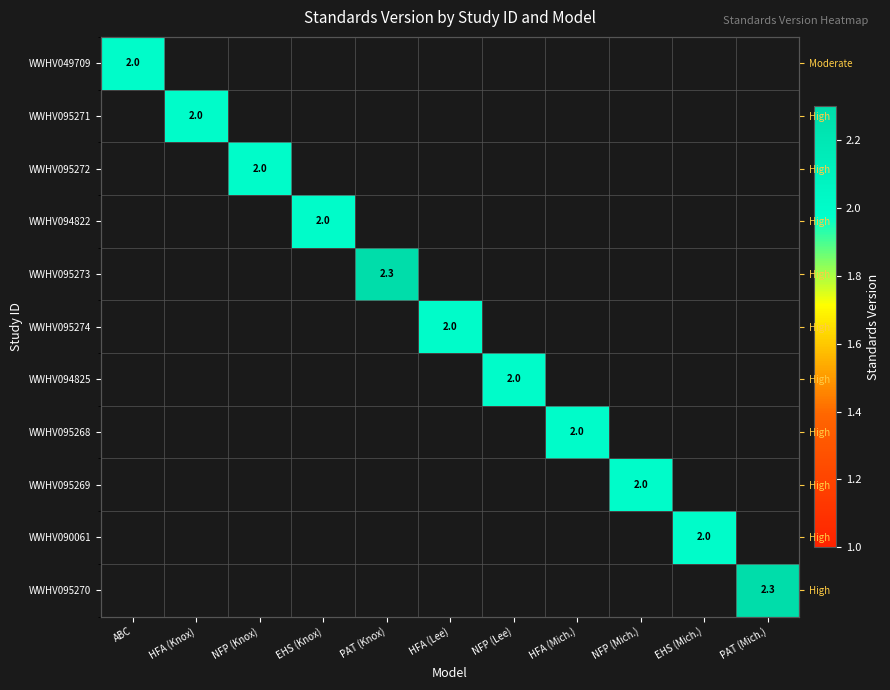

Is the value of WWHV090061 at EHS (Knox) greater than the value of WWHV095273 at PAT (Mich.)?

No